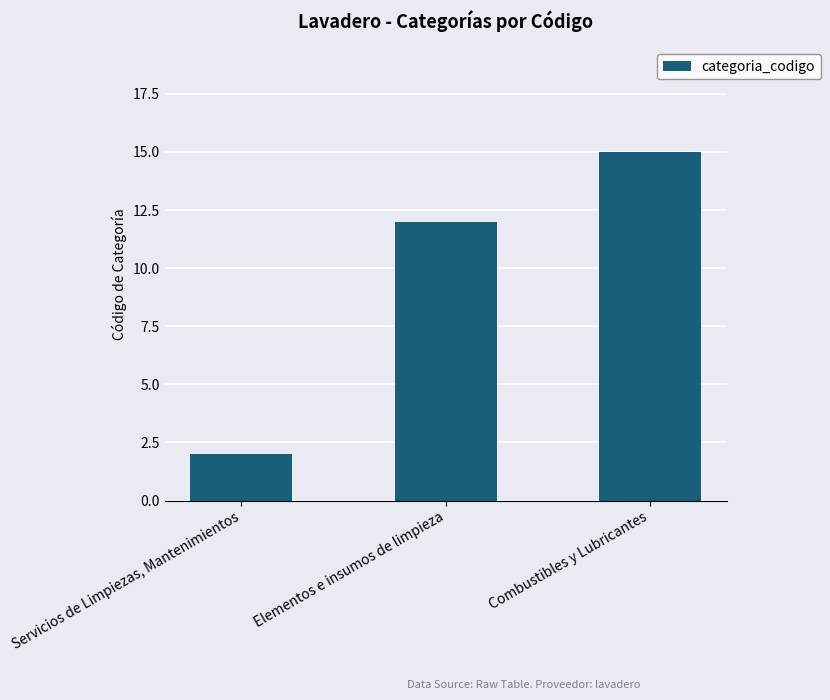

What value does the data have at Combustibles y Lubricantes?

15